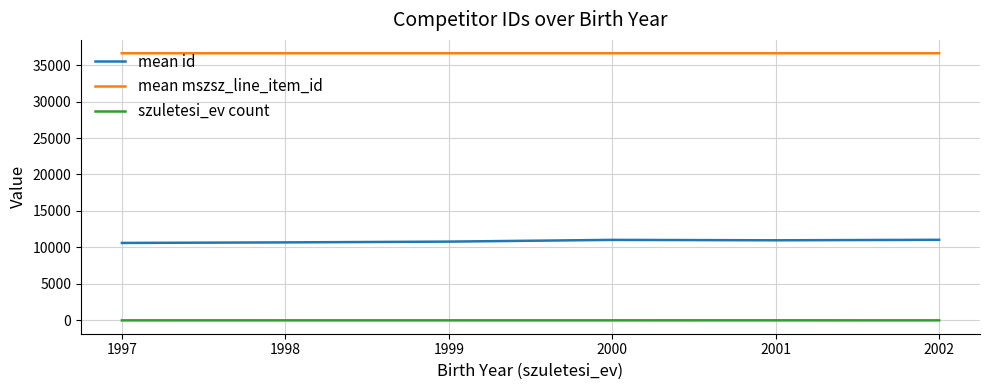

How many values in the mean id series exceed 10977?

3